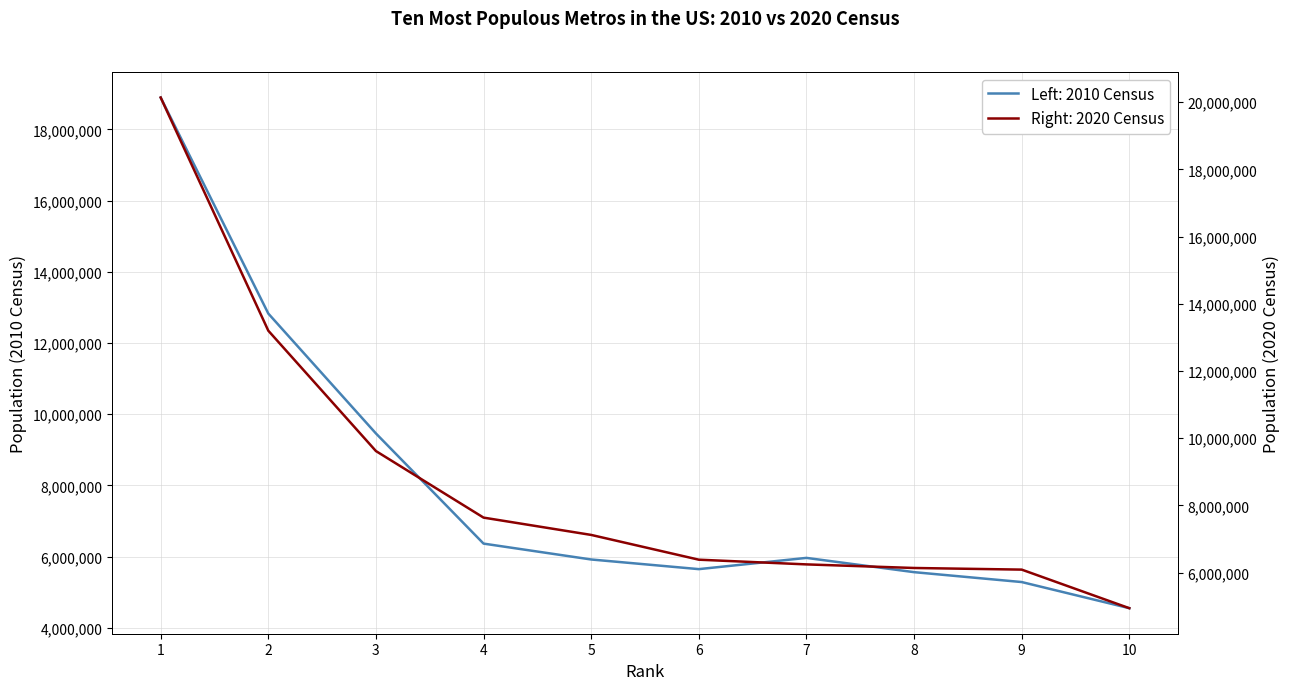

True or false: 2020 Census has more than 1 interior local peaks.

False